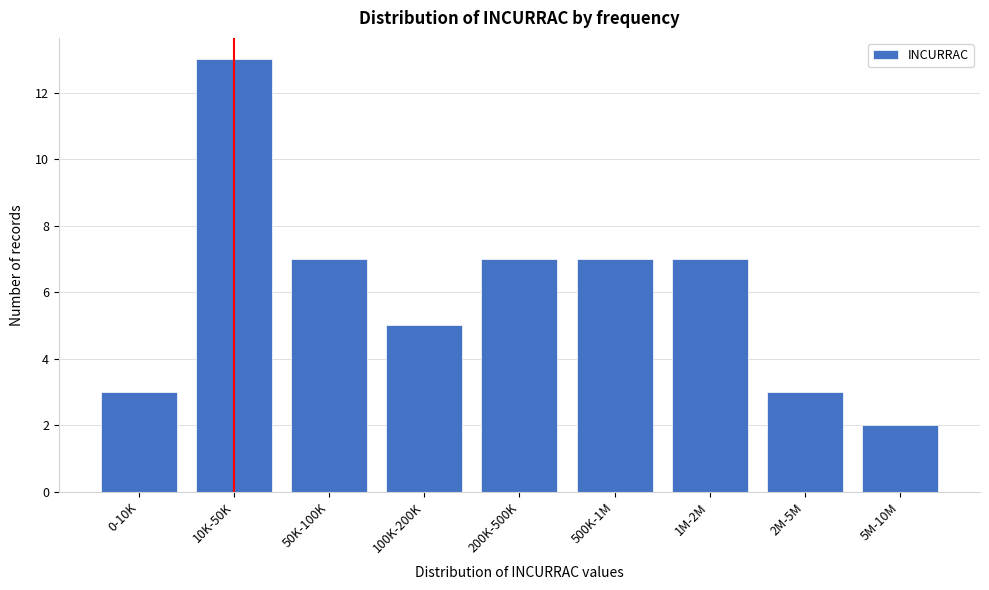

Reading left to right, extract all data points from this chart.

0-10K=3	10K-50K=13	50K-100K=7	100K-200K=5	200K-500K=7	500K-1M=7	1M-2M=7	2M-5M=3	5M-10M=2